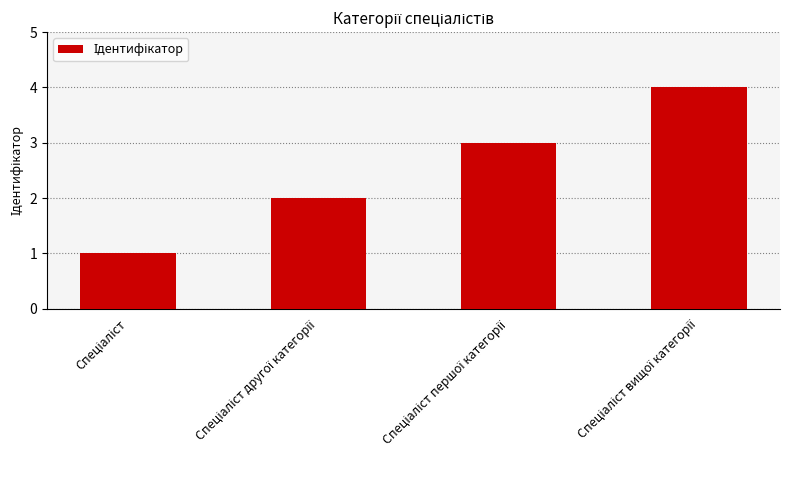

What is the greatest value displayed?

4